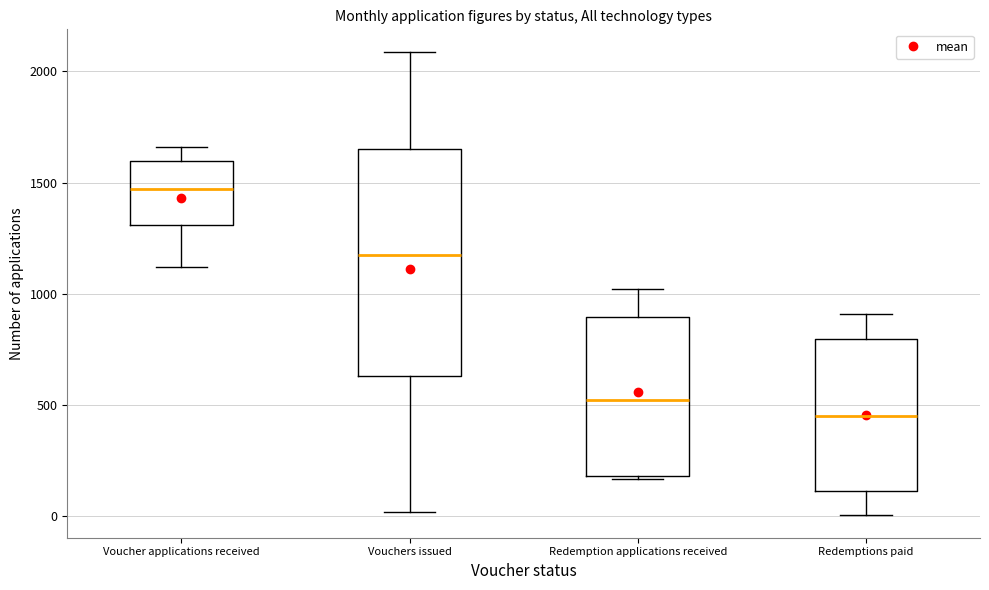

Which box is the tallest, from its lower edge to its upper edge?

Vouchers issued